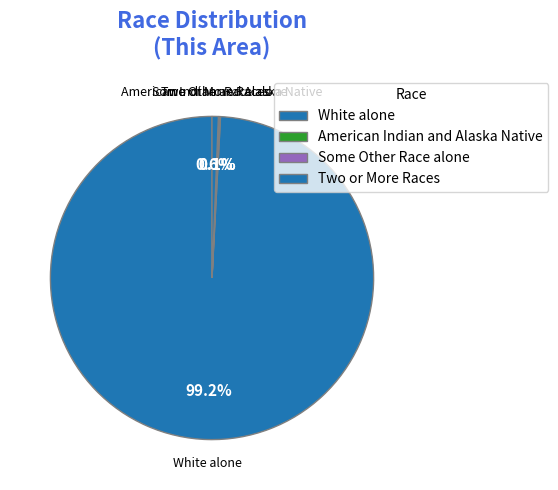

To the nearest percent, what is the difference between the largest and smallest slice percentages?

99%